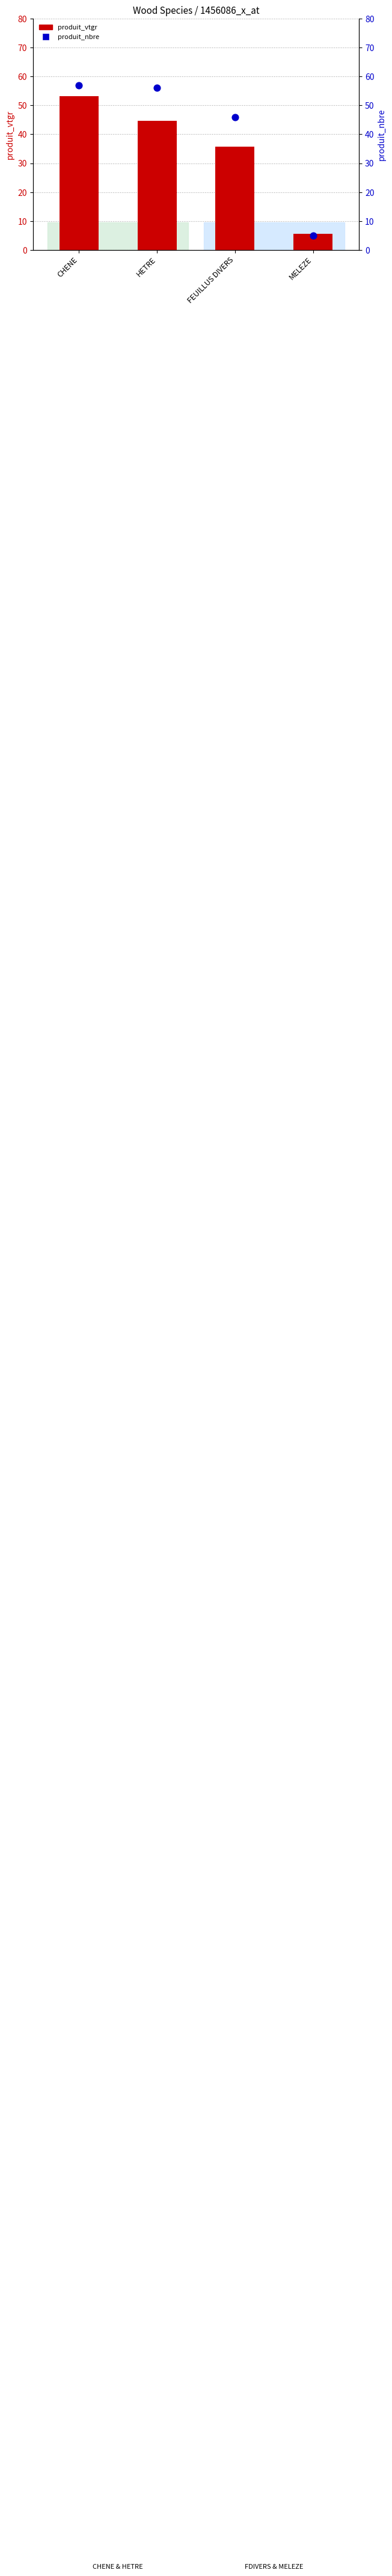

What is the total value across all series at CHENE?

110.2